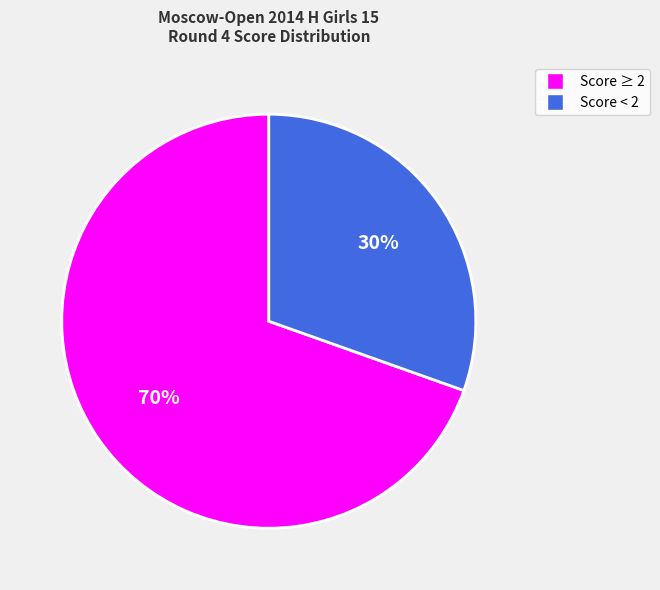

Is there any slice that represents more than half of the pie?

Yes